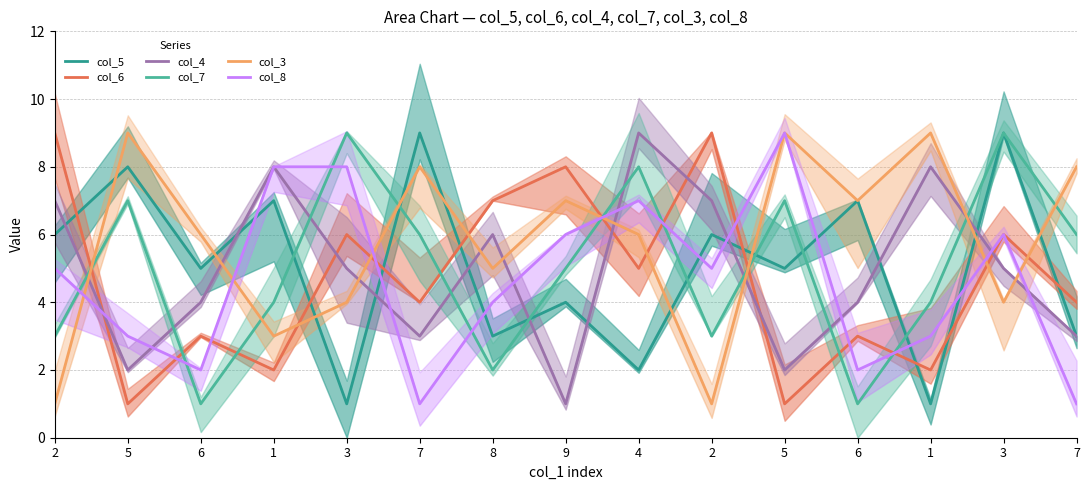

What is the value of the col_3 point at the 8th from the left?

7